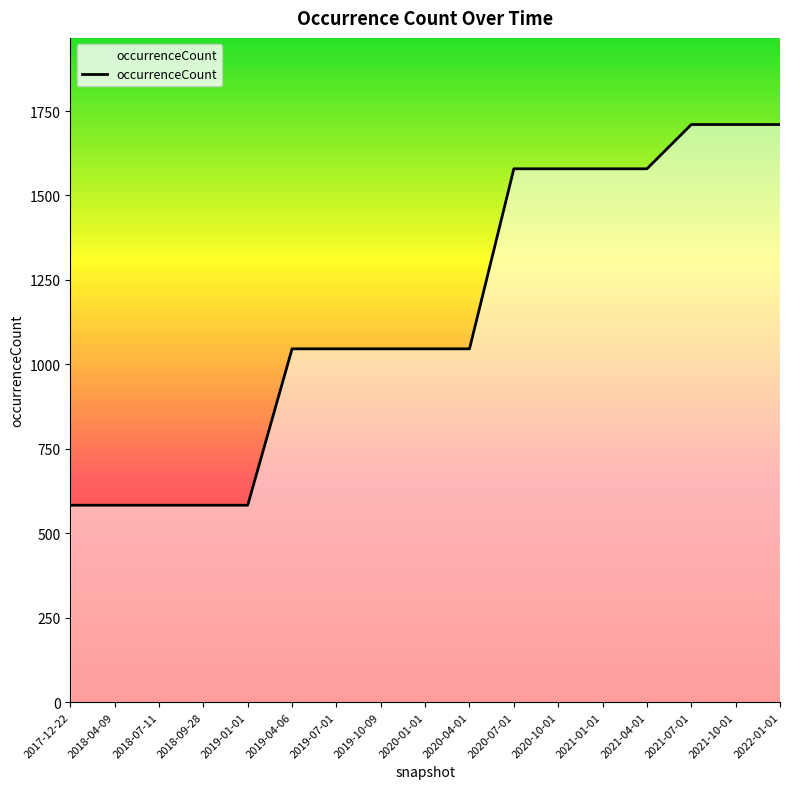

What is the maximum value shown in the chart?

1710